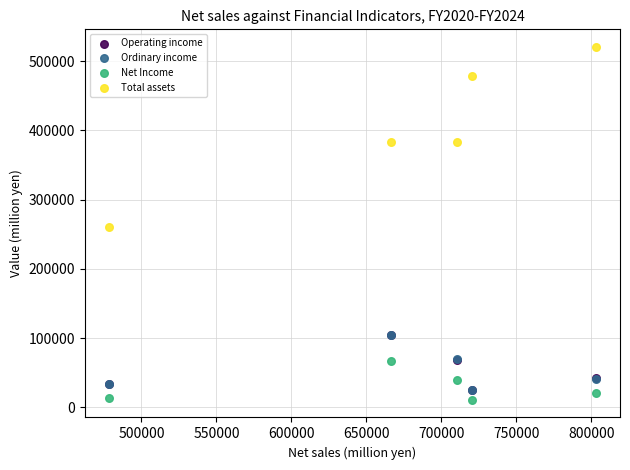

Which series reaches the maximum Y coordinate?

Total assets